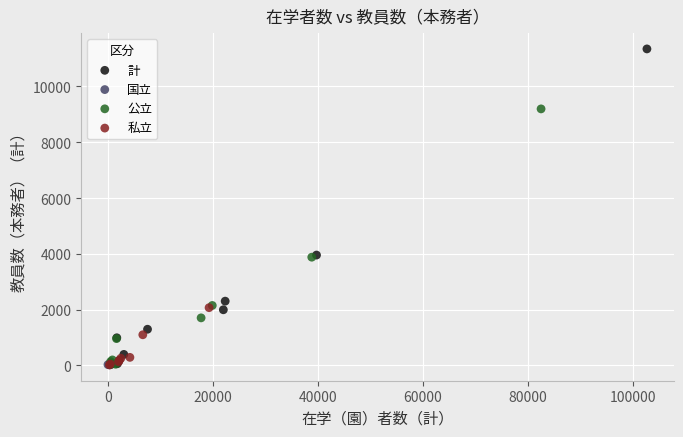

Which series reaches the maximum Y coordinate?

計